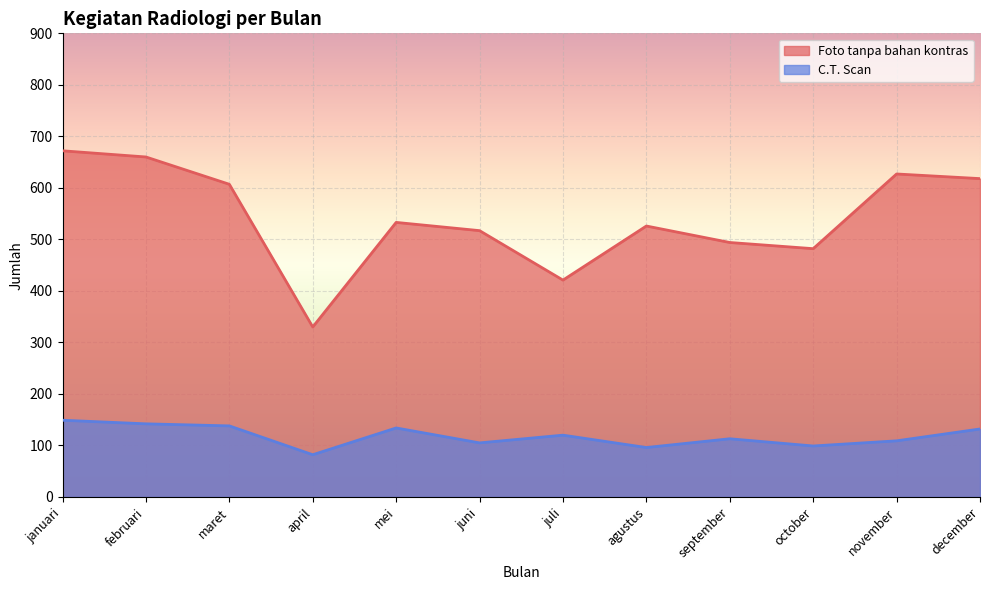

Which label corresponds to the largest value in the chart?

januari